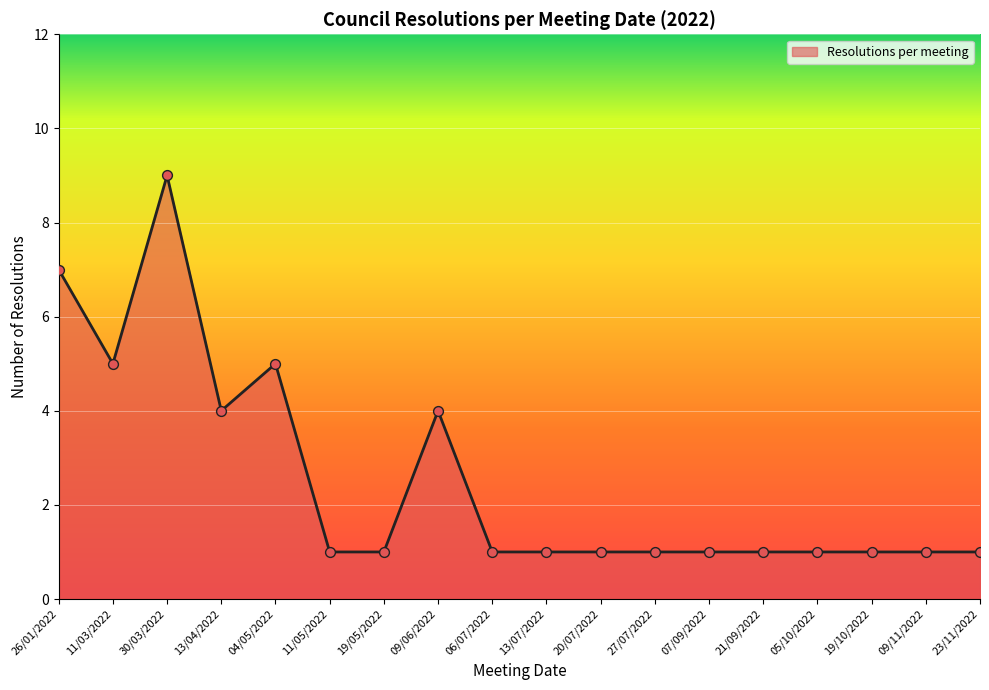

Approximately how many times larger is the value at 21/09/2022 compared to 09/11/2022?

1.0